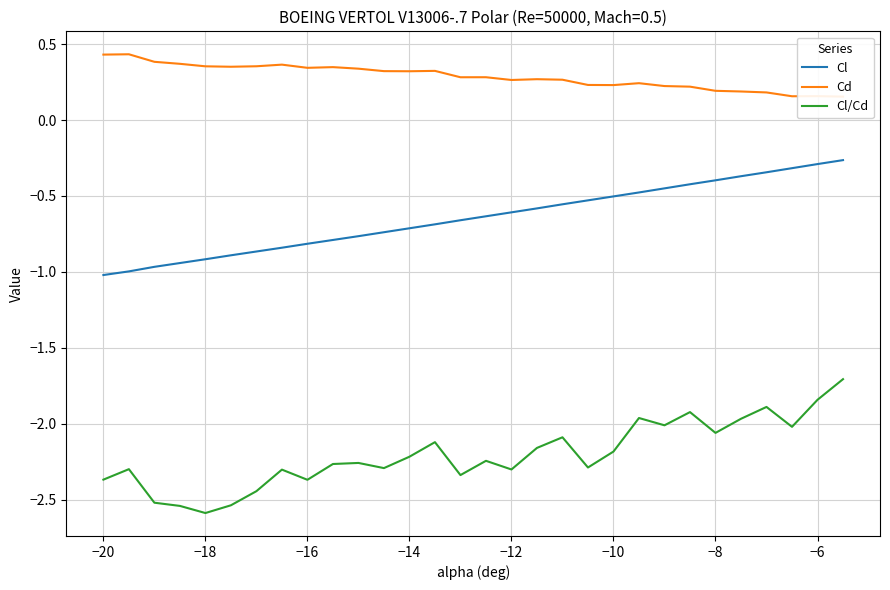

What is the smallest value displayed?

-2.6